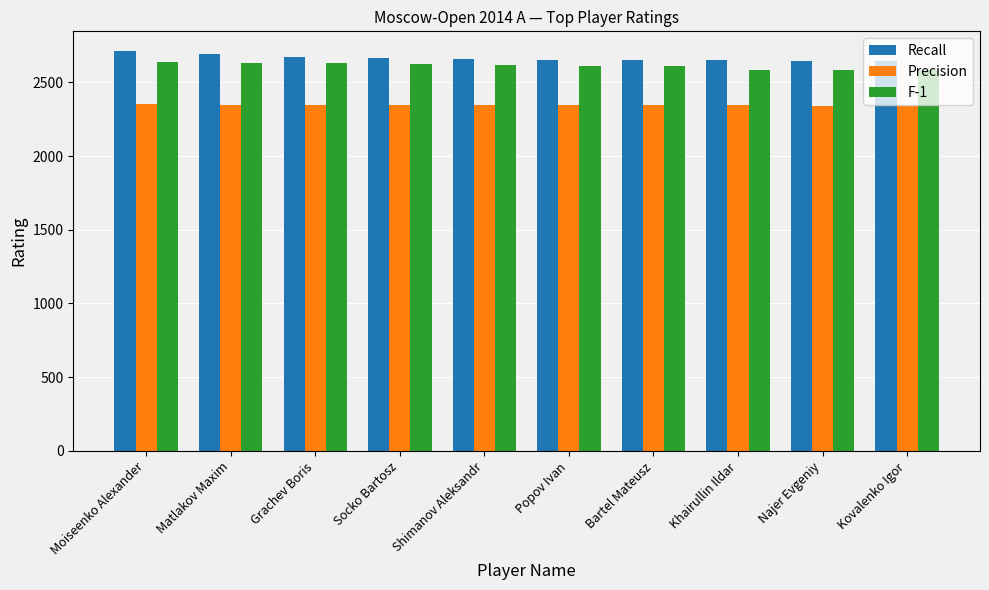

What is the difference between the highest and lowest values at Popov Ivan?

308